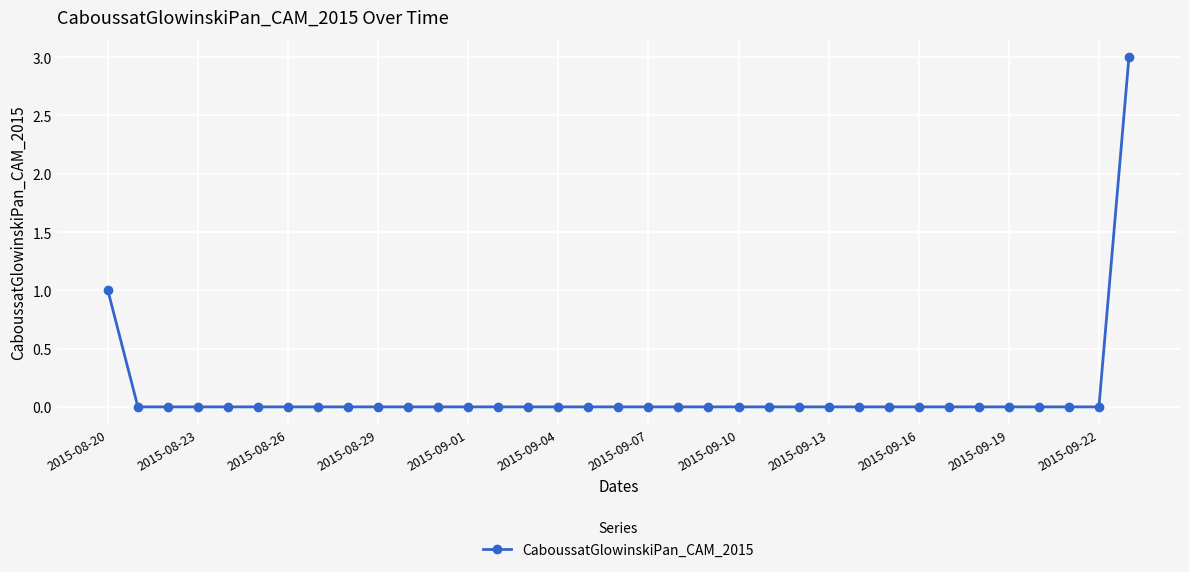

Does the chart have visible grid lines?

Yes